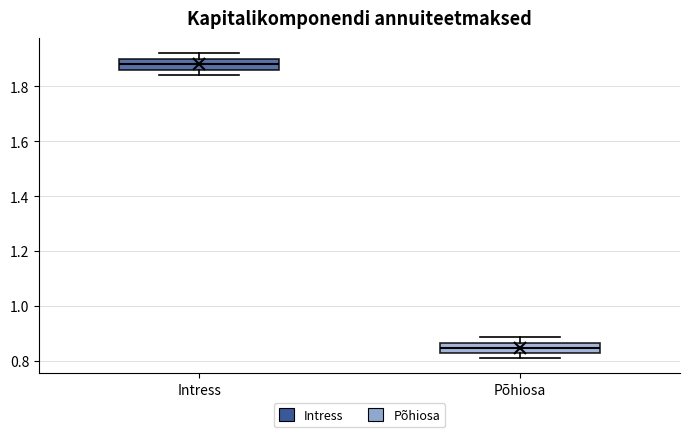

Reading left to right, transcribe this box plot: for each box, give where its median line is, the range the box spans, and where its two whiskers end, as read against the y-axis. The values are not printed on the chart, so give them approximately, as read against the axis.

Intress: median 1.88, box 1.86 to 1.90, whiskers 1.84 to 1.92
Põhiosa: median 0.84, box 0.82 to 0.86, whiskers 0.82 (just below the box's lower edge) to 0.88